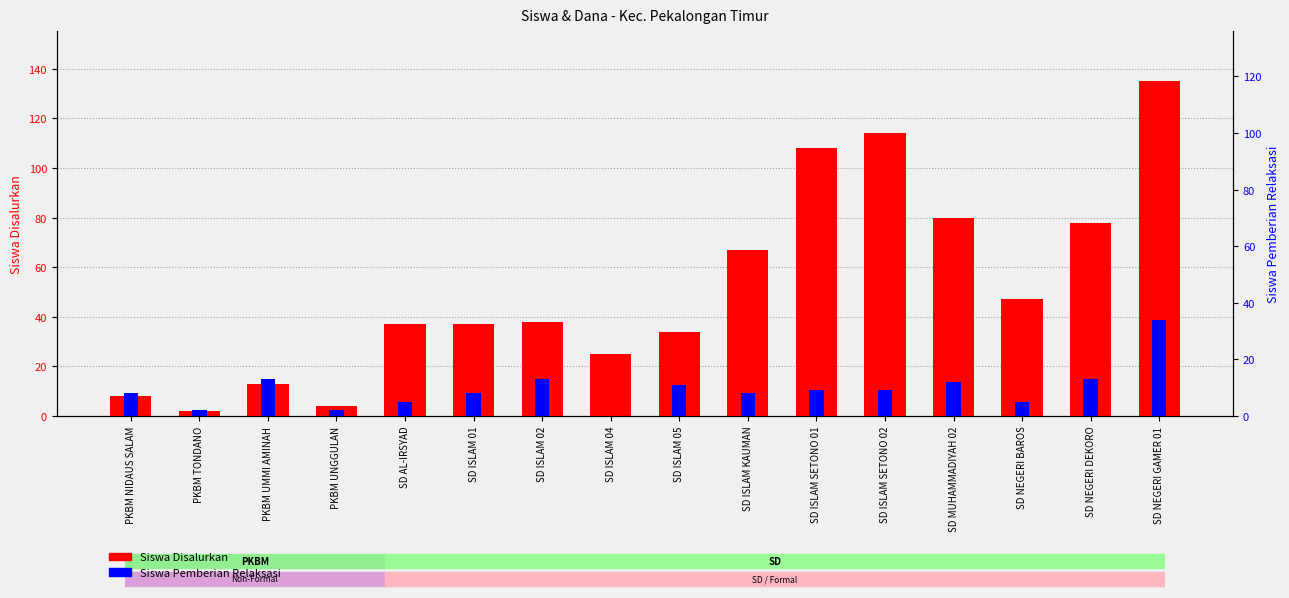

What is the average value of the Siswa Disalurkan series?

52